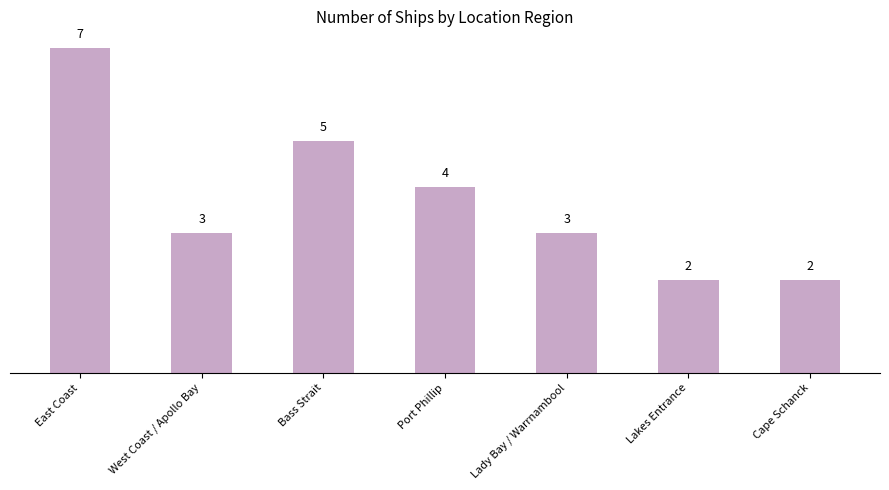

Reading left to right, list all the values displayed in this chart.

7	3	5	4	3	2	2